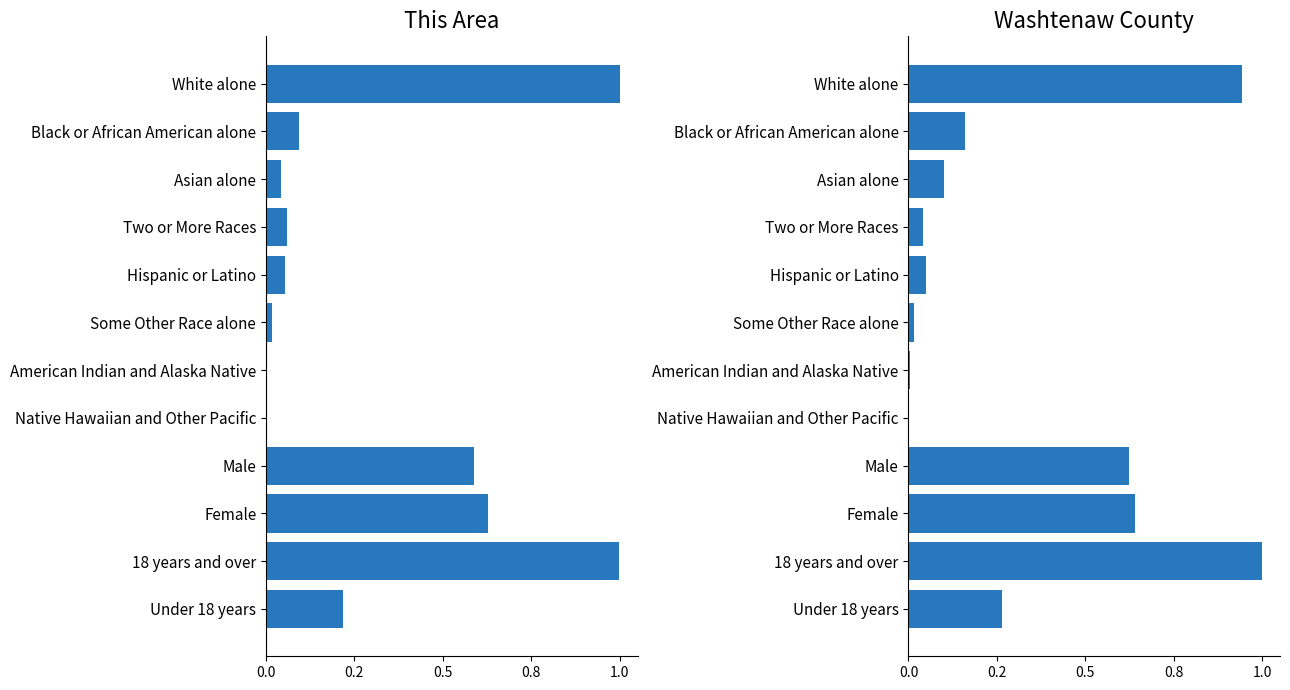

At how many categories does at least one series exceed 0?

12